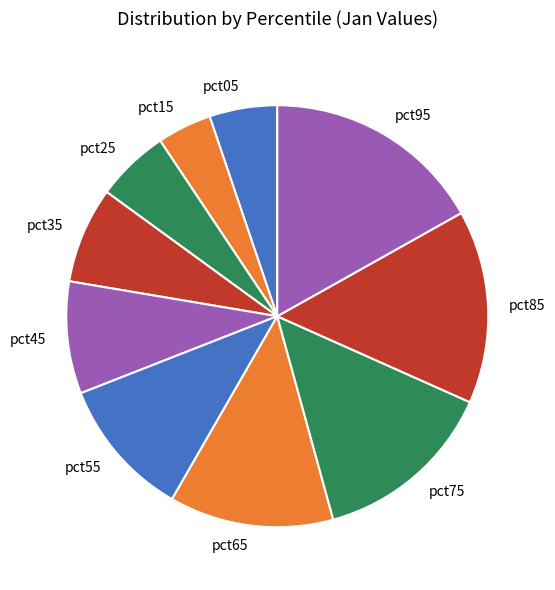

Is the sum of pct55 and pct95 greater than half?

No